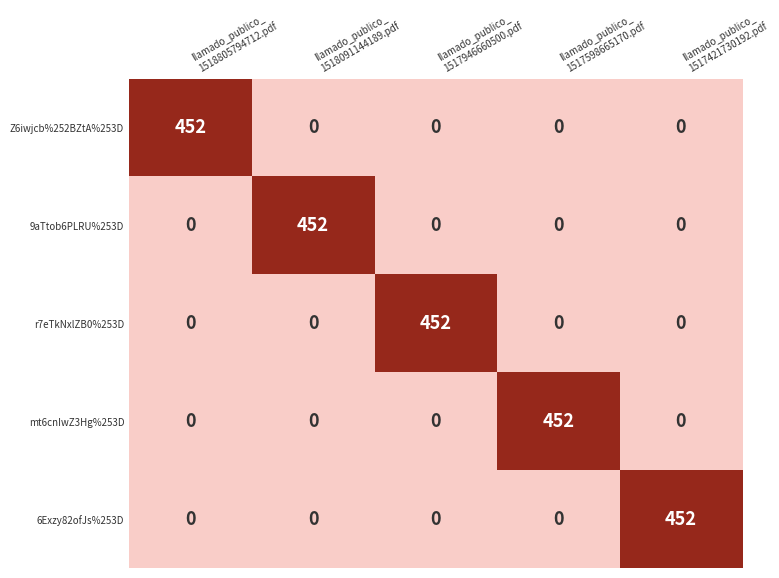

How many categories are shown in the chart?

5